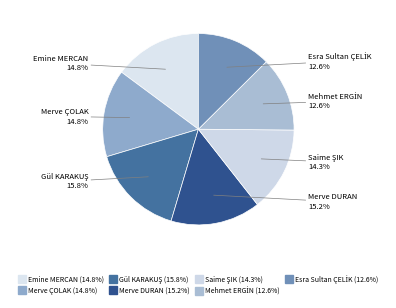

Is it true that Mehmet ERGİN is 24% of the pie?

False